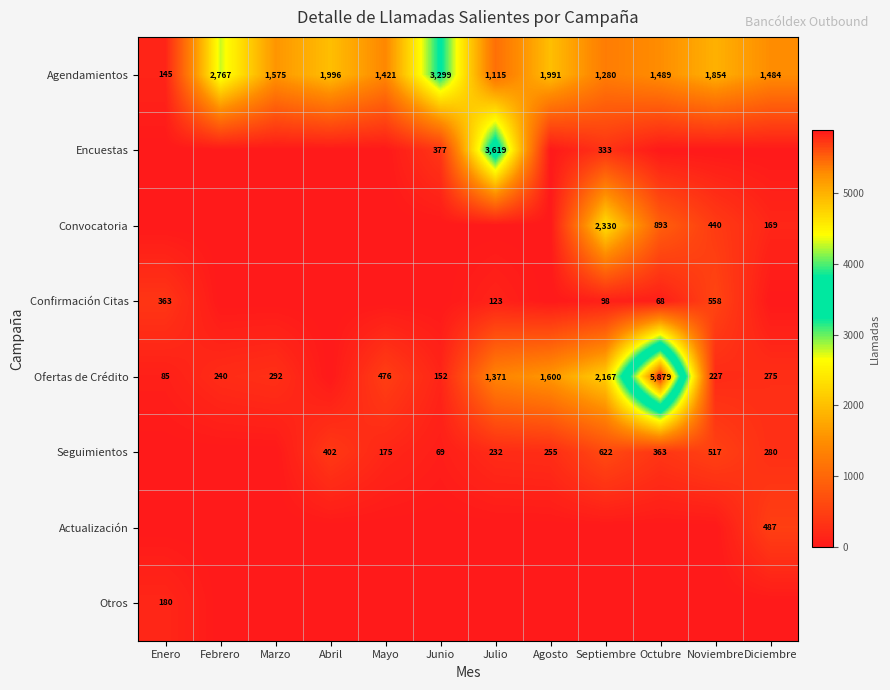

List the series in order of their peak value, highest first.

Ofertas de Crédito, Encuestas, Agendamientos, Convocatoria, Seguimientos, Confirmación Citas, Actualización, Otros